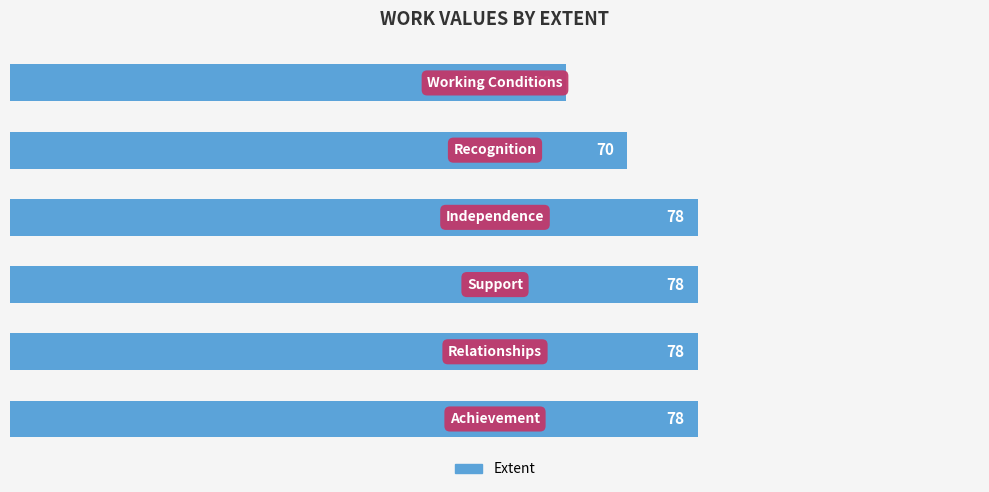

What is the difference between the maximum and minimum values?

15